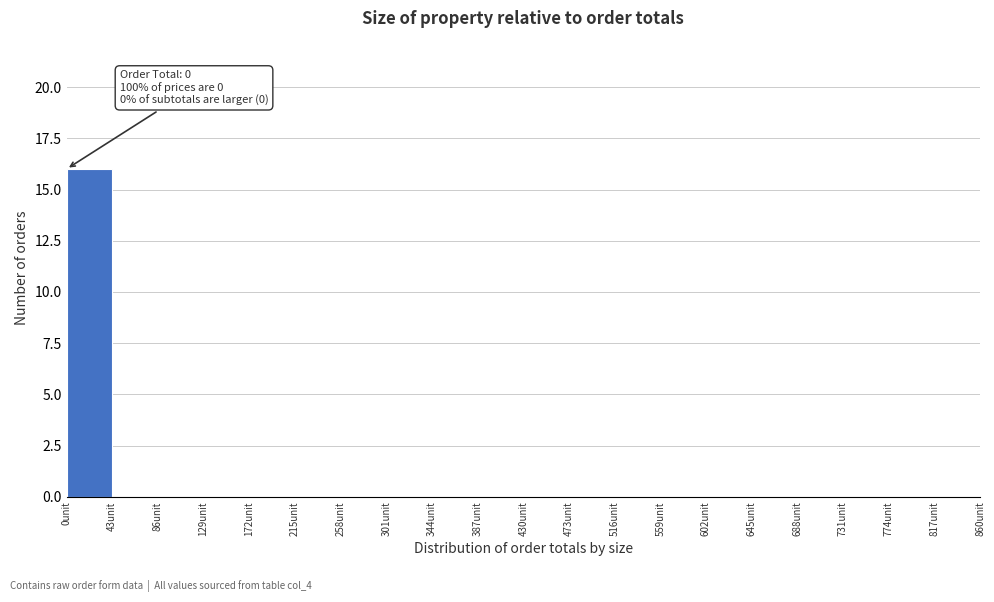

Which range on the x-axis has the tallest bar?

0 to 43